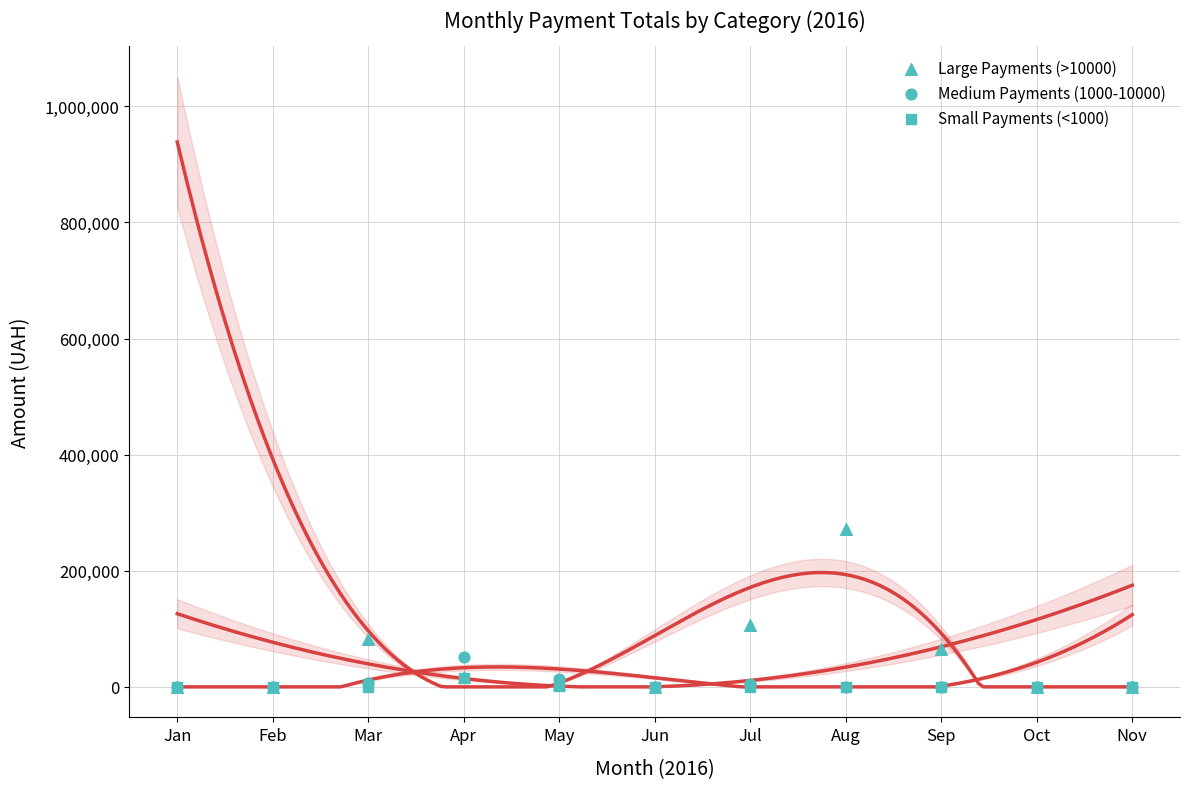

Which series reaches the minimum Y coordinate?

Large Payments (>10000)